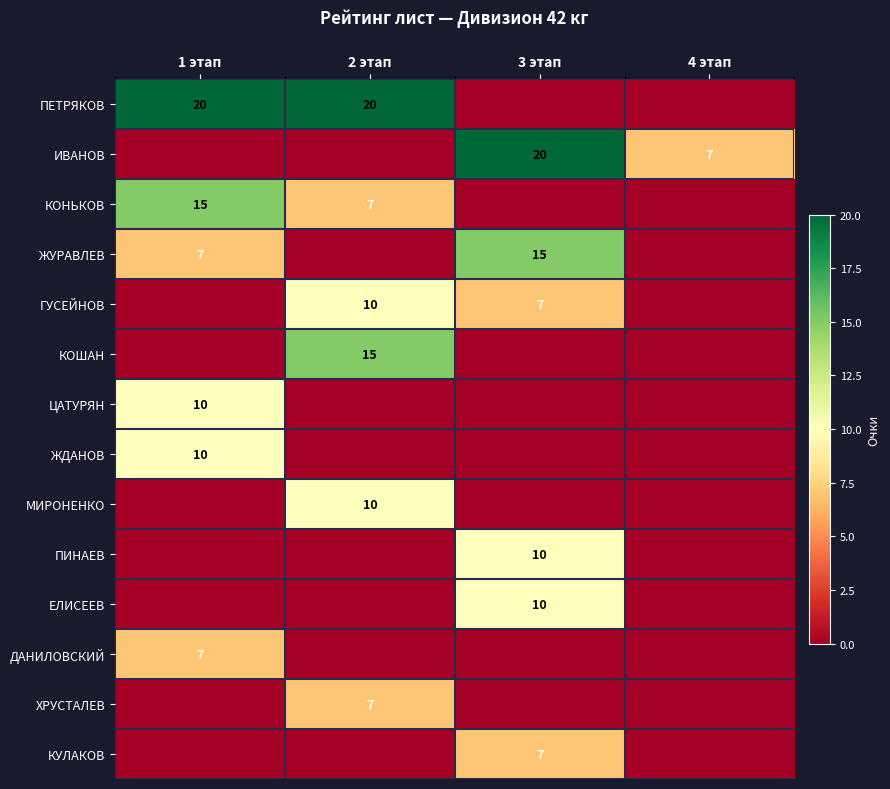

Which series has the largest range (max minus min)?

ПЕТРЯКОВ